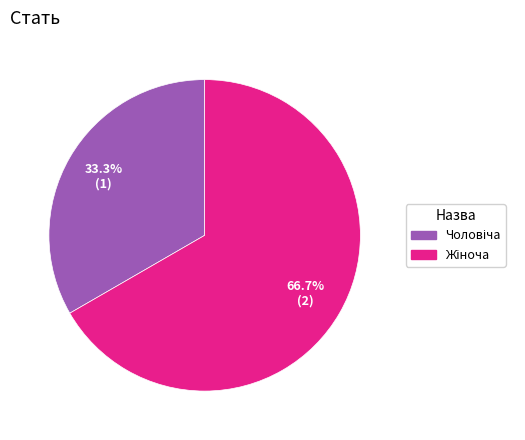

Is there any slice that represents more than half of the pie?

Yes